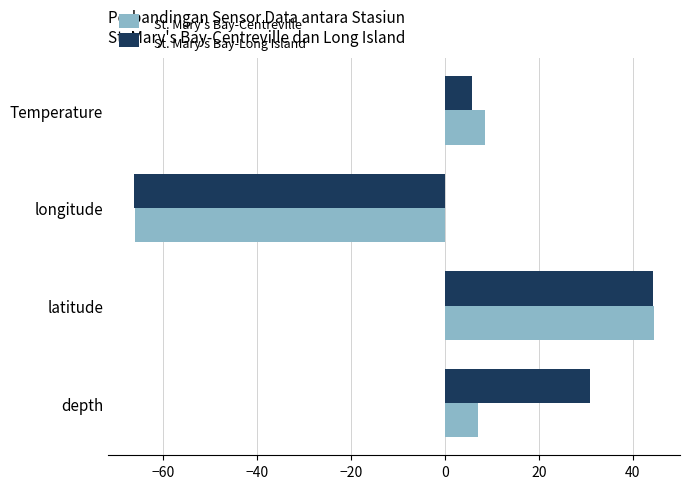

Where is St. Mary's Bay-Long Island nearest to the value -10?

Temperature